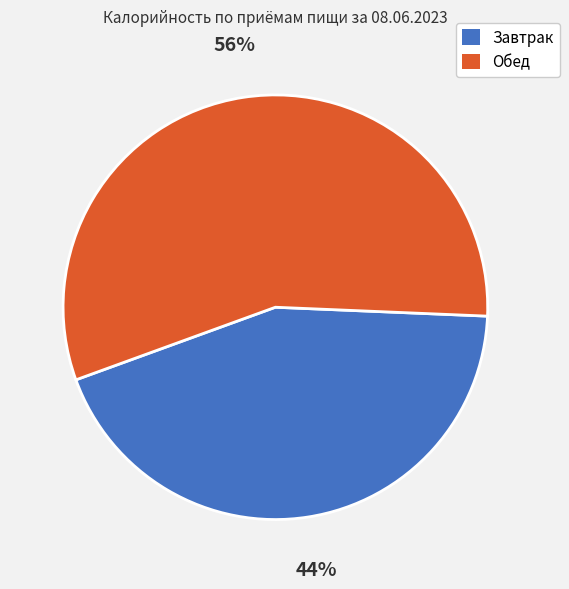

Approximately how many times larger is the value at Обед compared to Завтрак?

1.3